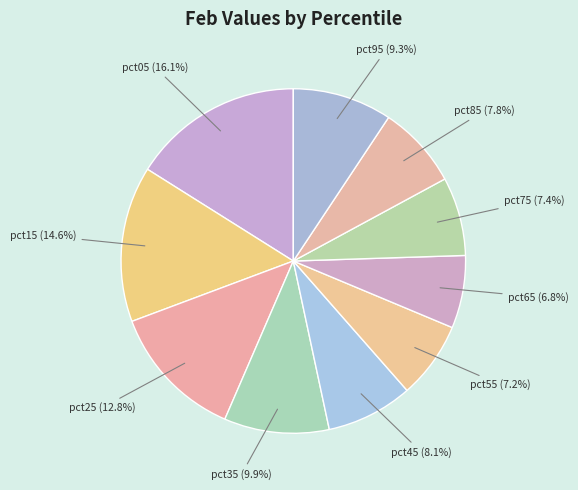

Is there any slice that represents more than half of the pie?

No